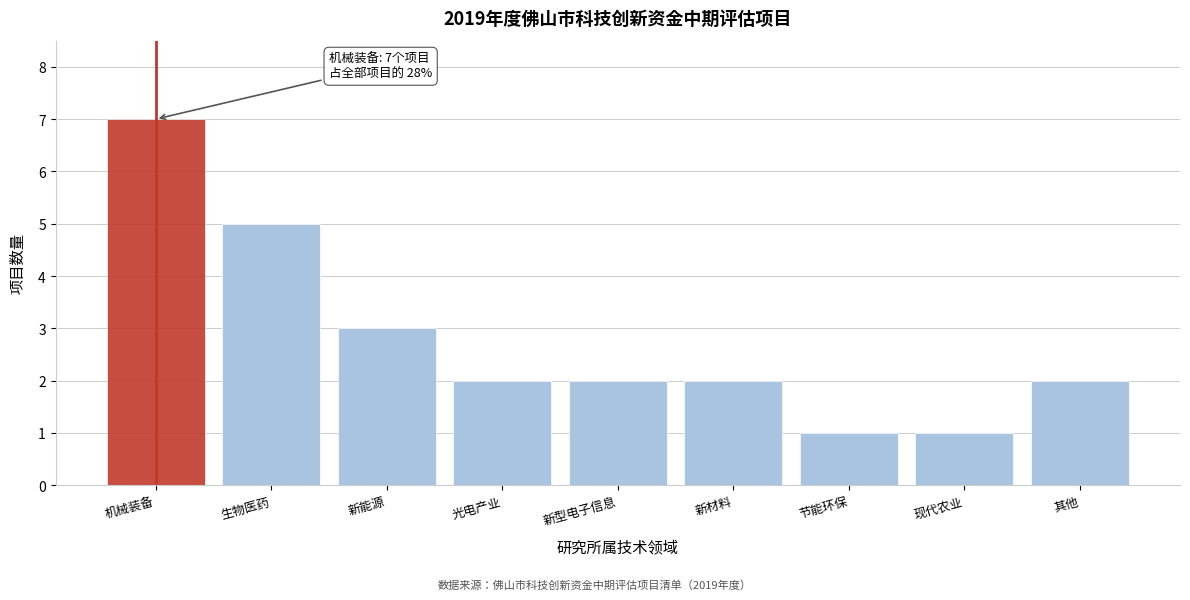

Reading left to right, extract all data points from this chart.

机械装备=7	生物医药=5	新能源=3	光电产业=2	新型电子信息=2	新材料=2	节能环保=1	现代农业=1	其他=2